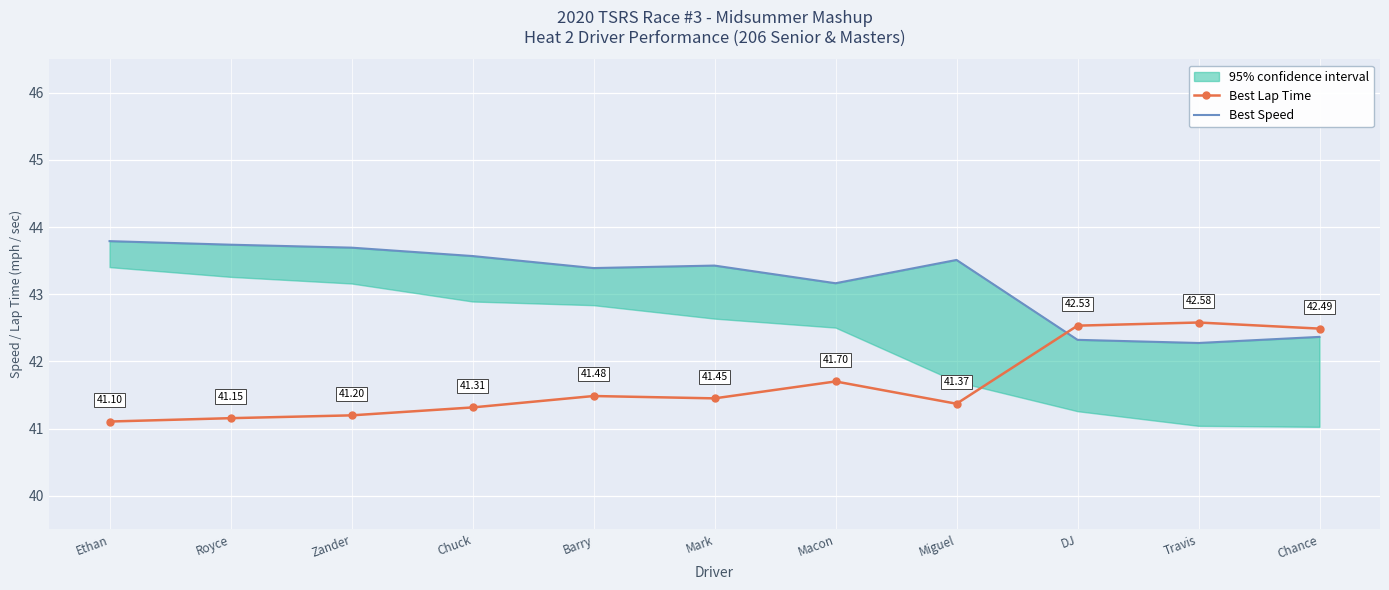

What is the value of the Best Lap Time point at the 3rd from the left?

41.2